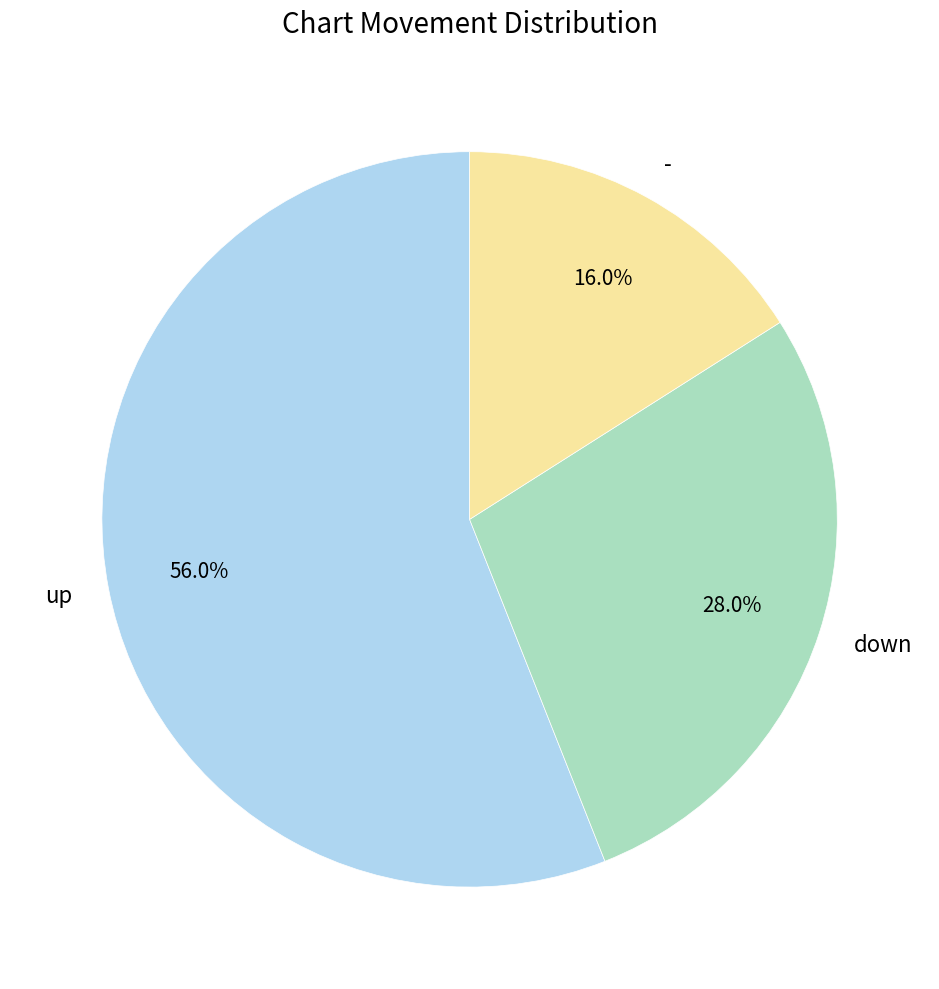

What percentage is the down slice, to the nearest percent?

28%